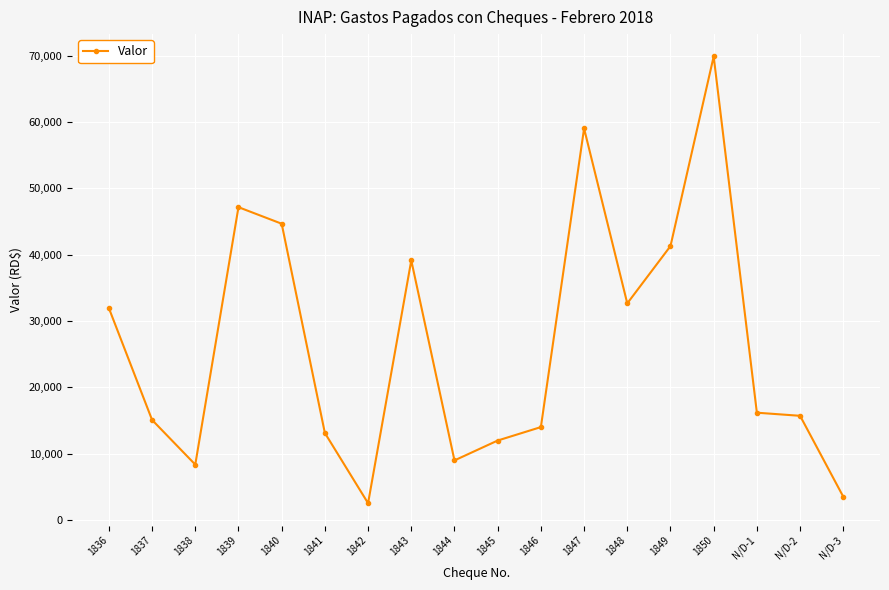

What is the label of the 15th point from the left?

1850